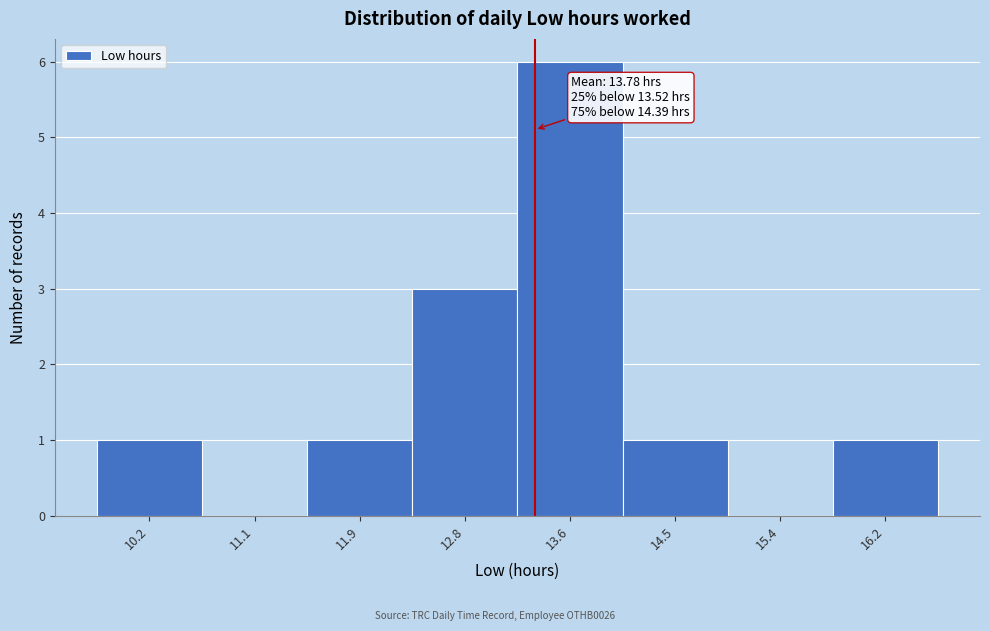

Reading right to left, extract all data points from this chart.

16.2=1	15.4=0	14.5=1	13.6=6	12.8=3	11.9=1	11.1=0	10.2=1